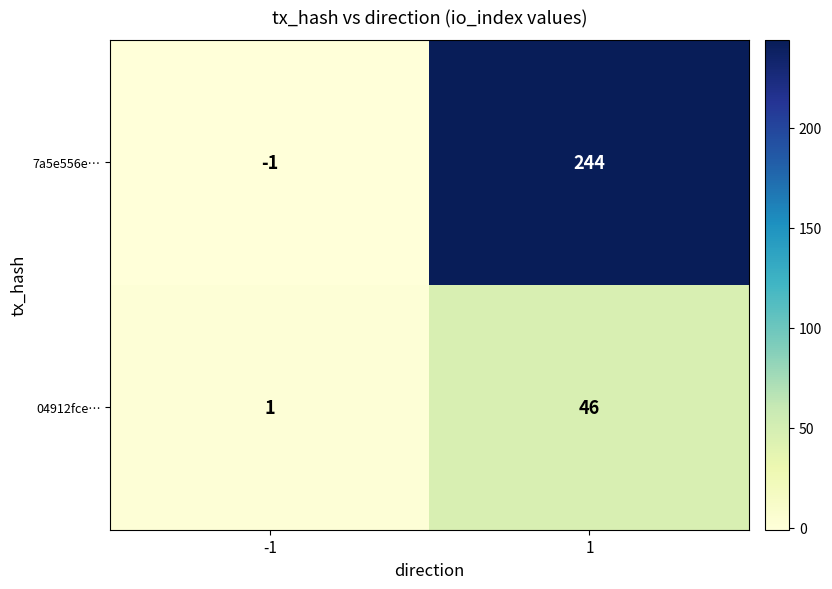

Which series has the largest total across all categories?

7a5e556e…